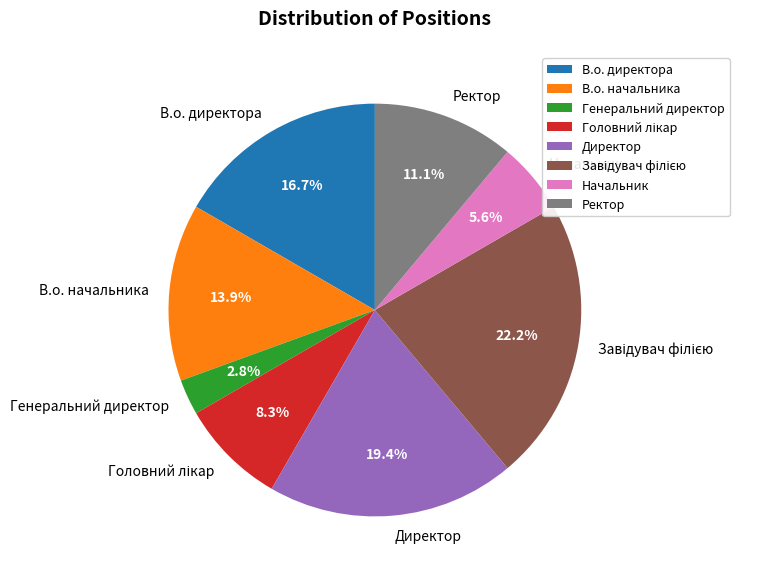

What portion of the pie excludes В.о. директора?

83.3%